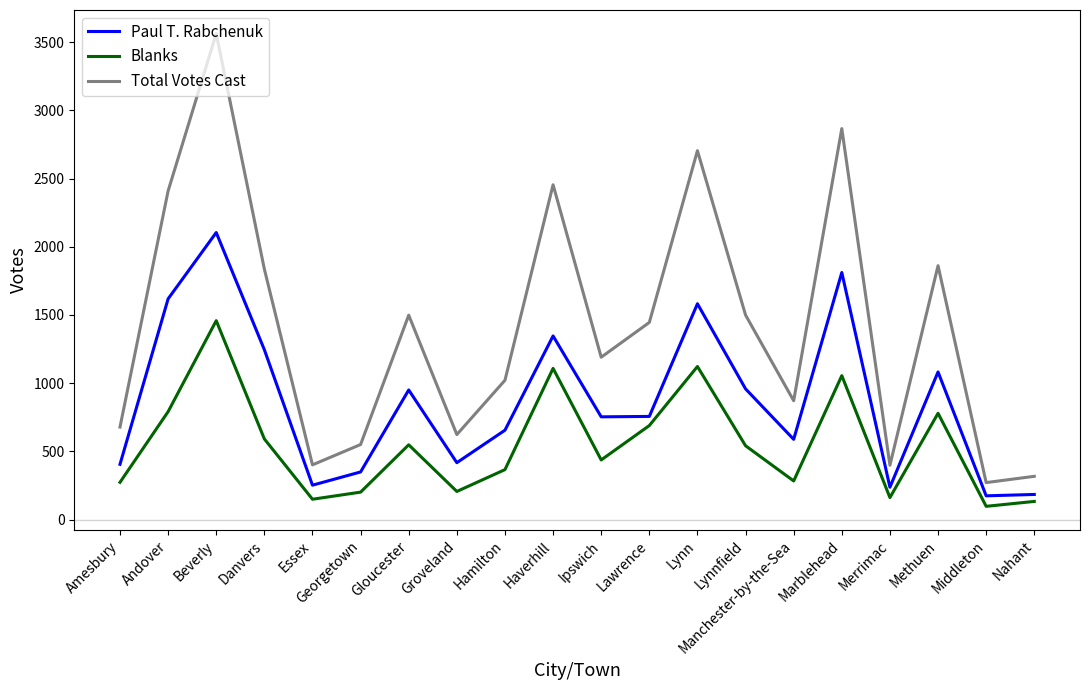

The value of Paul T. Rabchenuk at Middleton is 312. True or false?

False